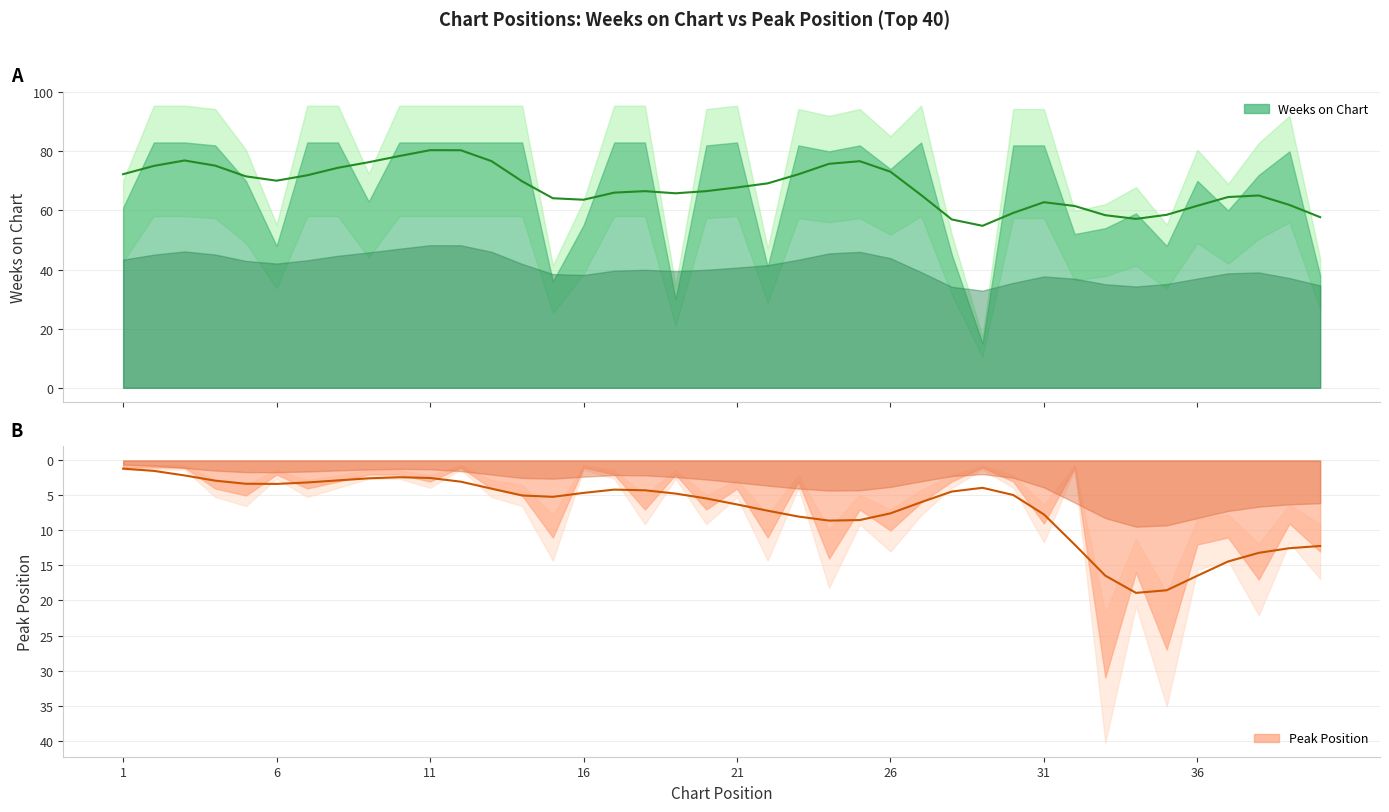

Which series has the largest range (max minus min)?

Weeks on Chart